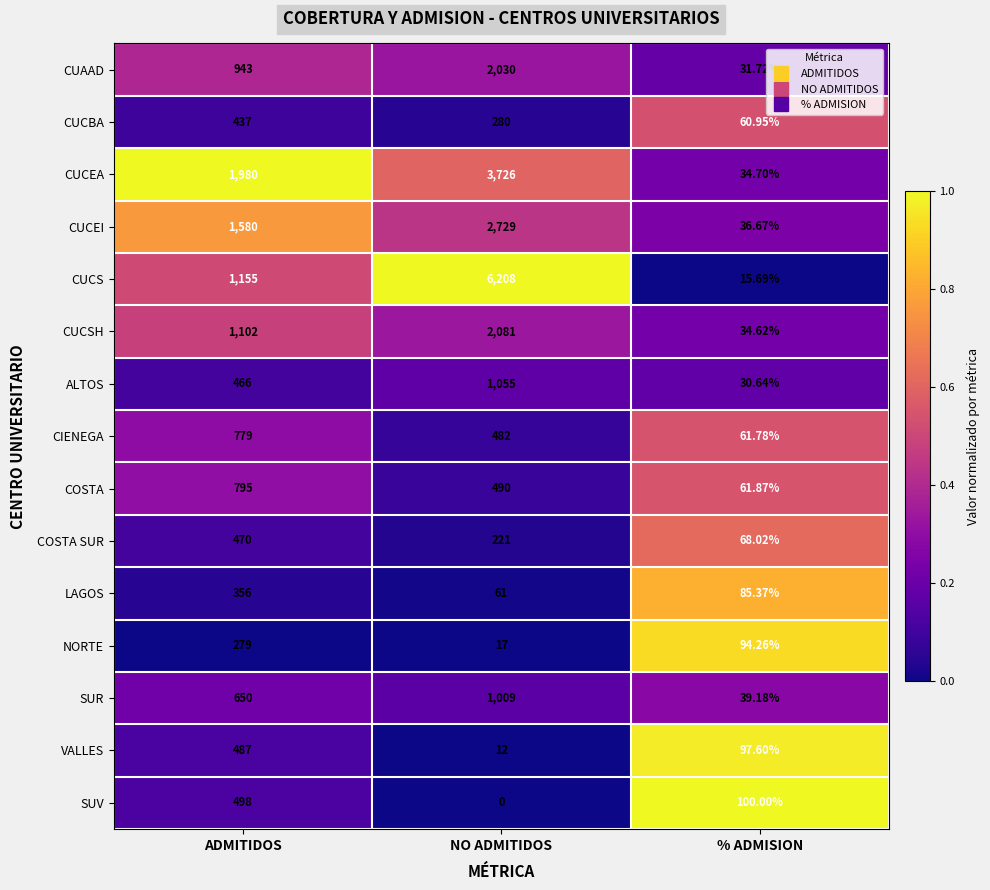

Rank the categories by ALTOS value from lowest to highest.

% ADMISION, ADMITIDOS, NO ADMITIDOS